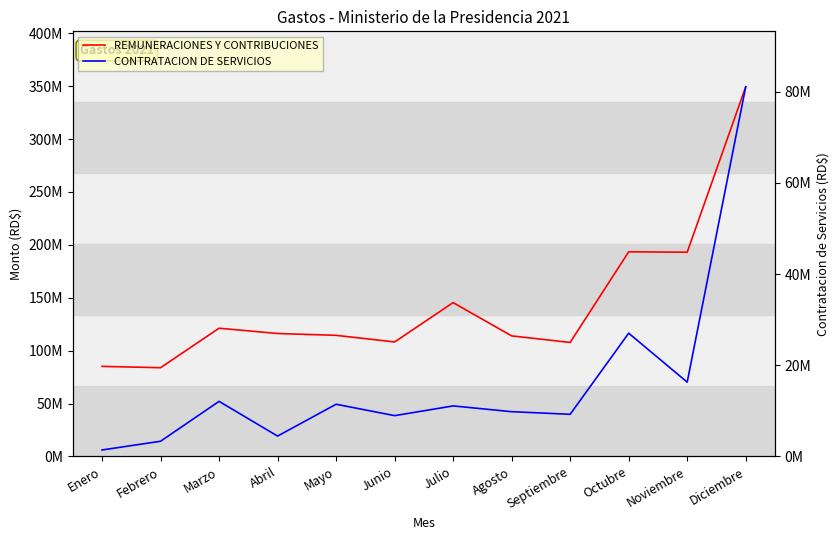

The value of CONTRATACION DE SERVICIOS at Junio is 2647361.3. True or false?

False